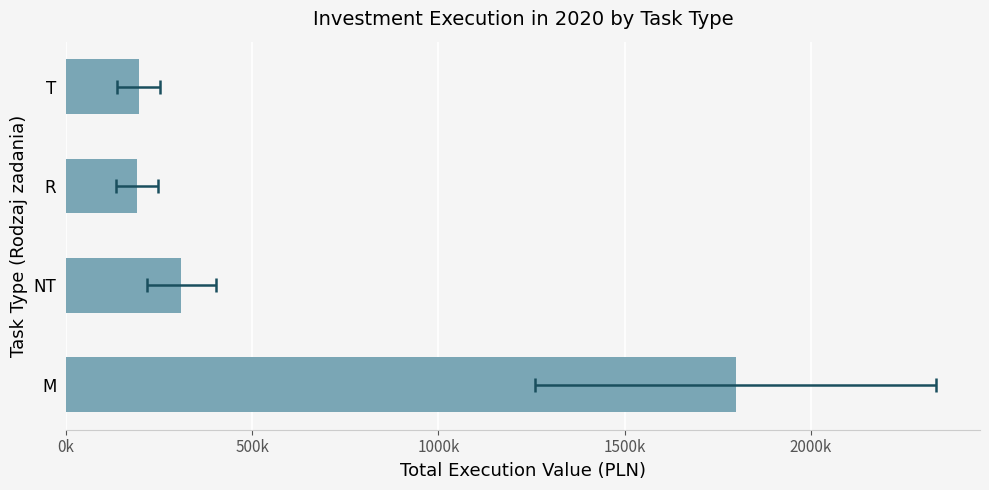

What is the sum of all values?

2492900